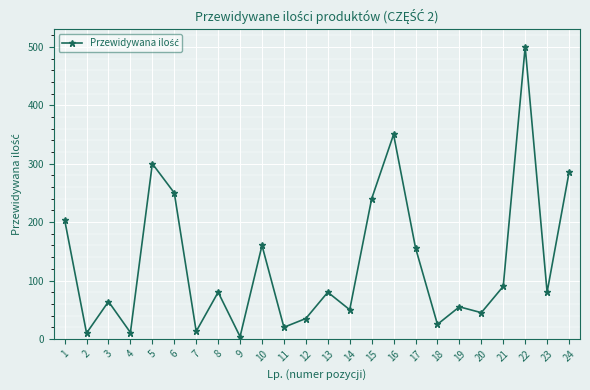

What is the change in value from 10 to 16?

+190